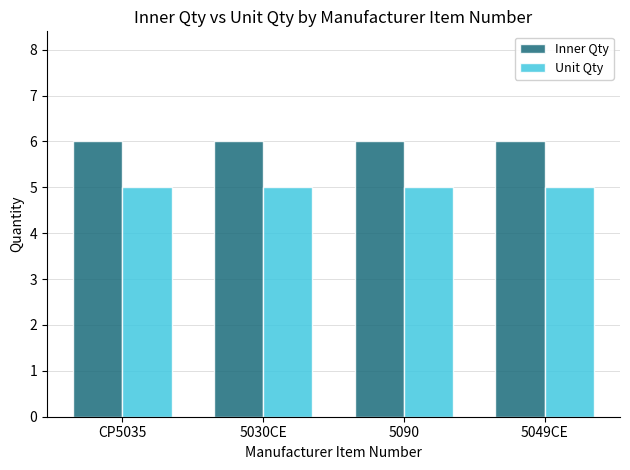

What position from the right is CP5035?

4